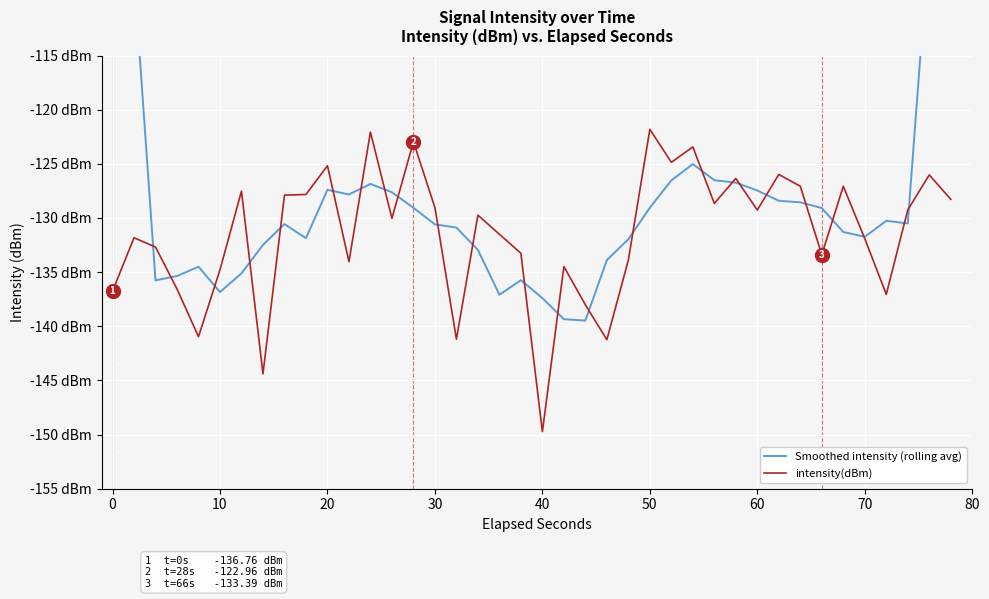

How many data points in intensity(dBm) are above -129?

16